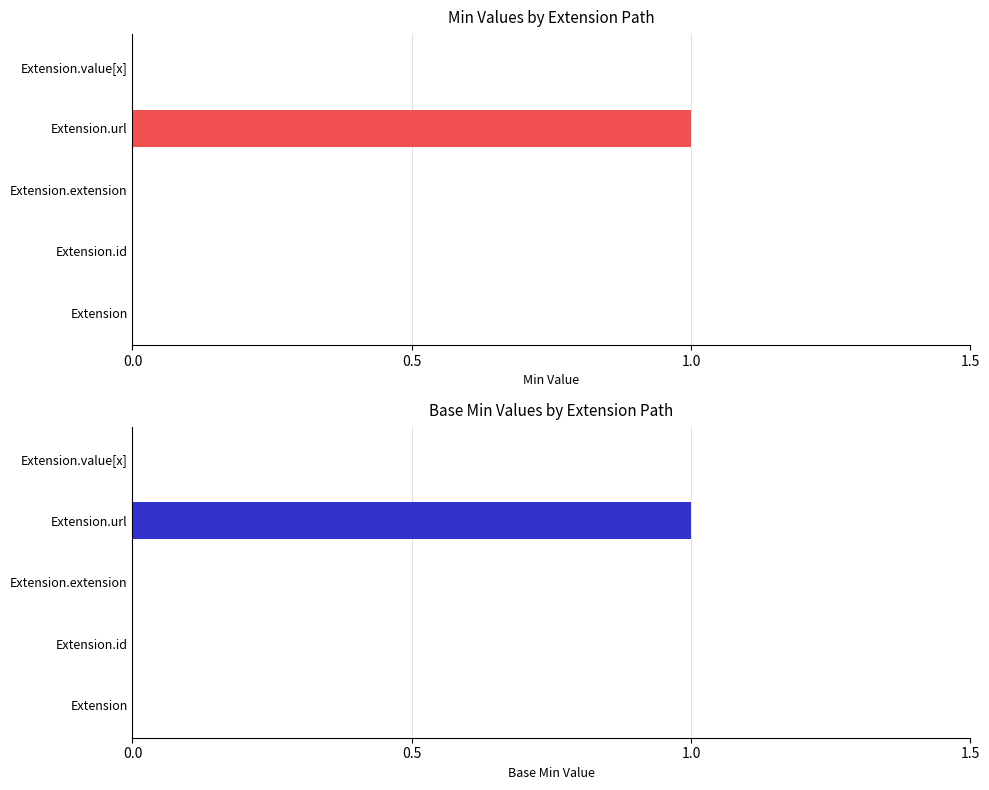

Is the value of Min at Extension.extension greater than the value of Base Min at Extension.value[x]?

No